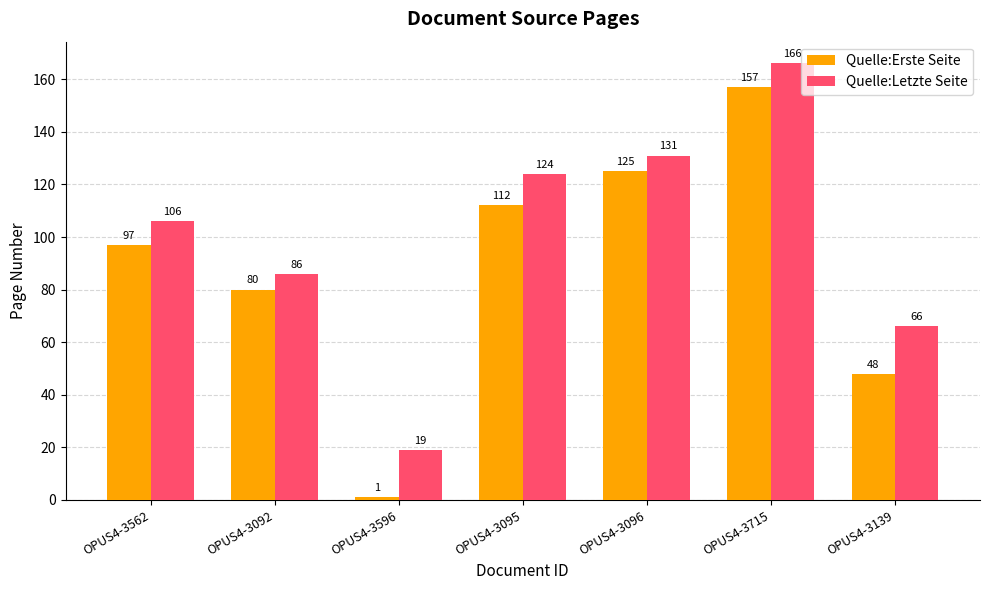

Where is Quelle:Erste Seite nearest to the value 79?

OPUS4-3092